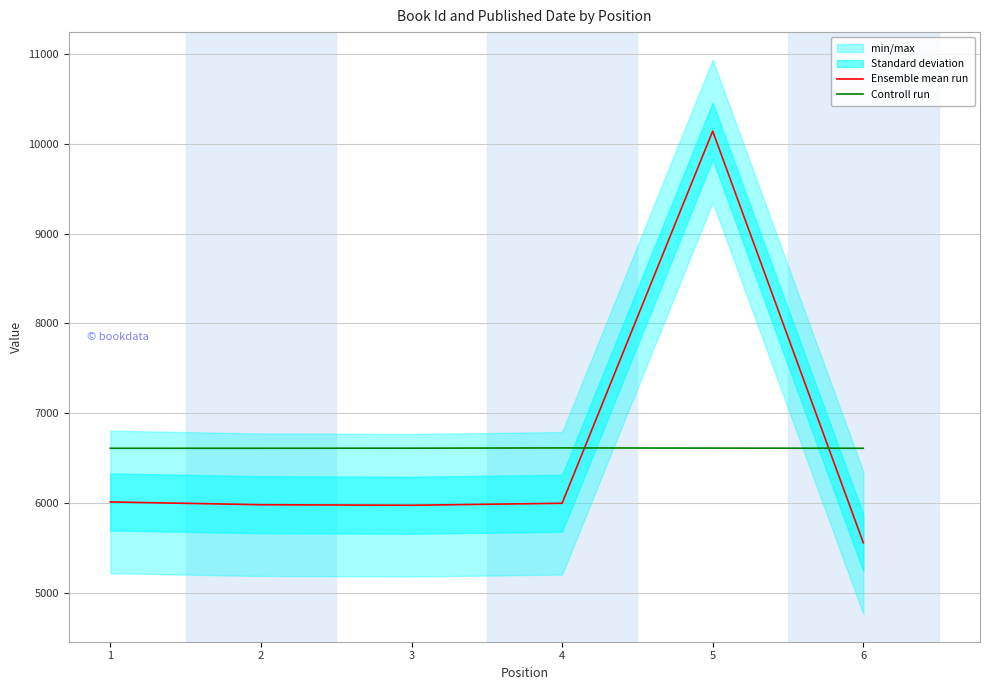

Which series has the largest total across all categories?

Ensemble mean run